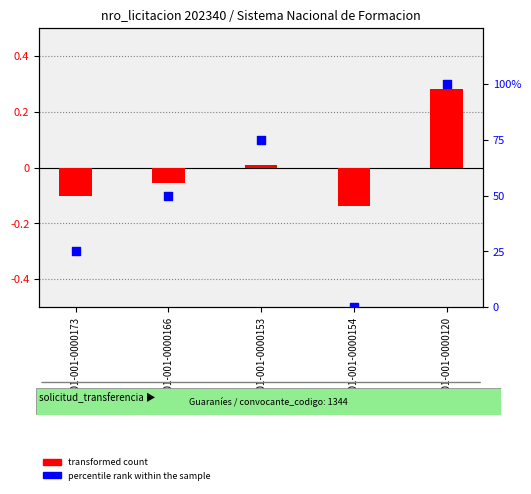

Which series has the largest total across all categories?

percentile rank within the sample